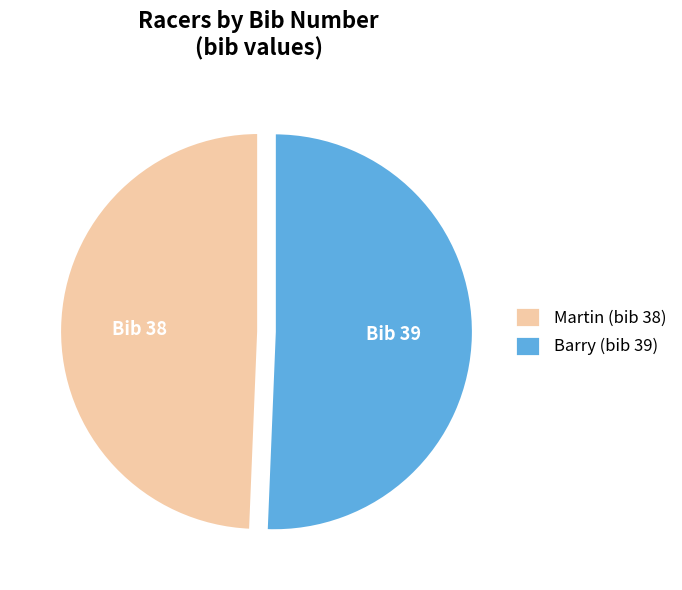

How many slices are in this pie chart?

2